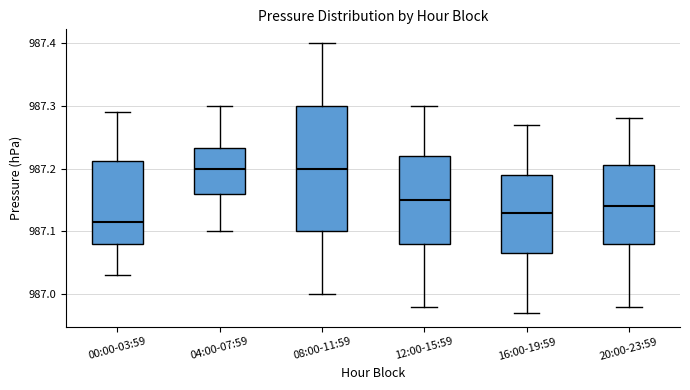

Where does the median line of the box for 20:00-23:59 sit on the y-axis? The values are not printed on the chart, so give them approximately, as read against the axis.

987.14